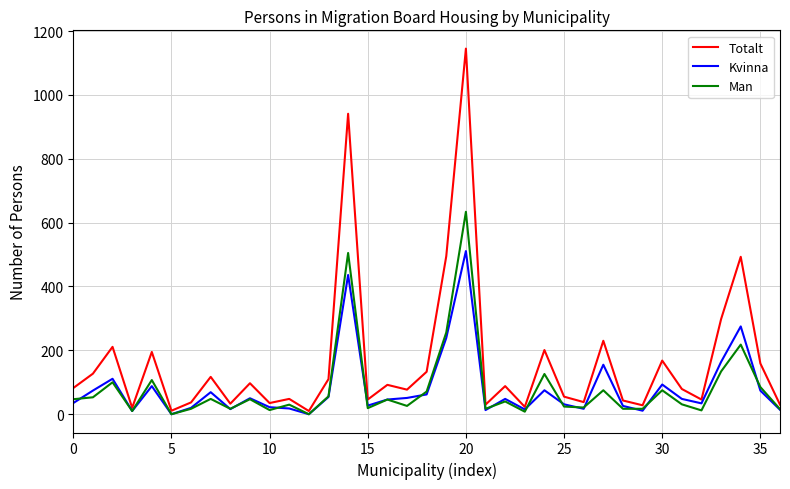

At how many categories does at least one series exceed 704?

2